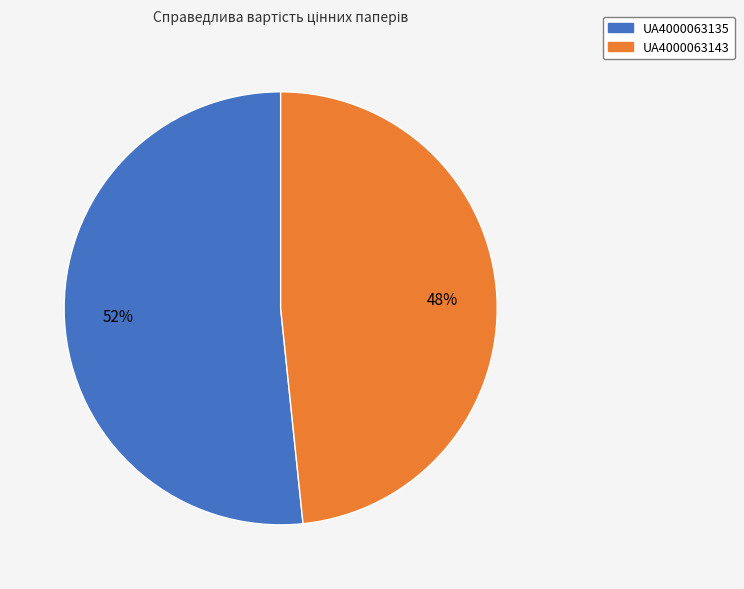

To the nearest percent, what is the average slice percentage?

50%